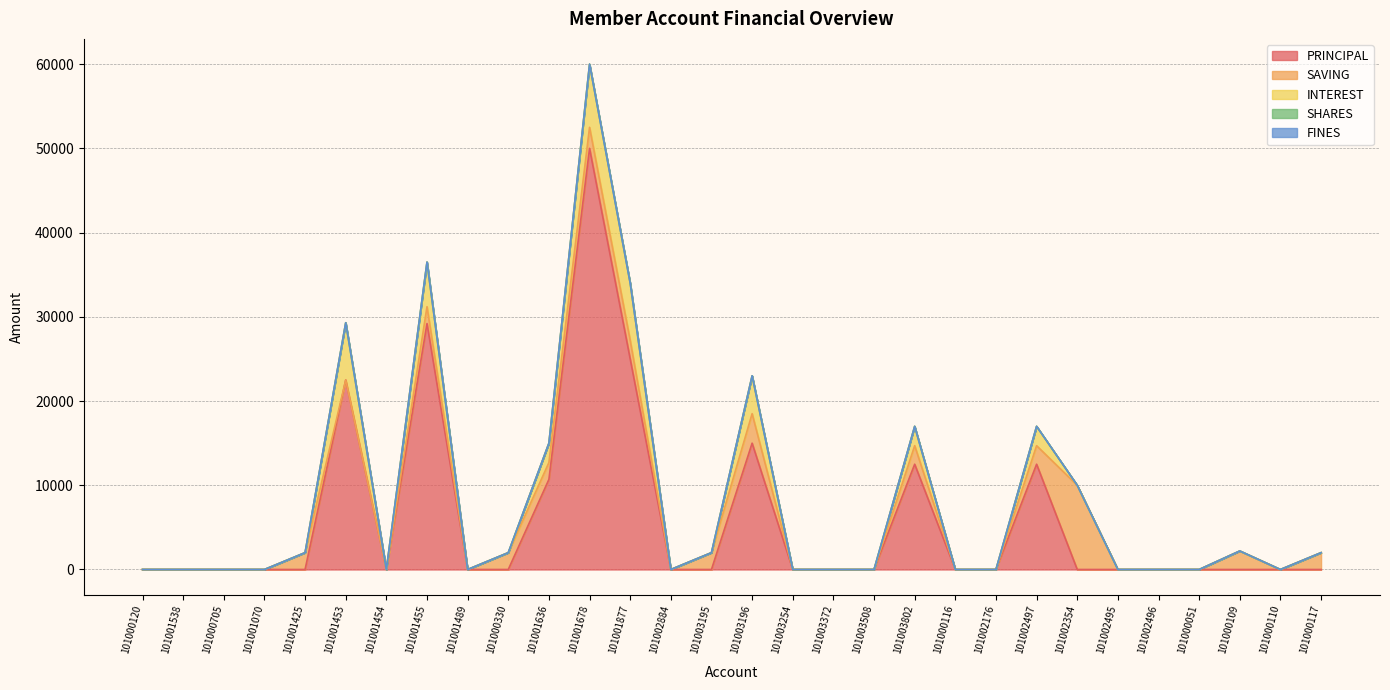

The INTEREST series shows 6800 at 101001877. True or false?

True